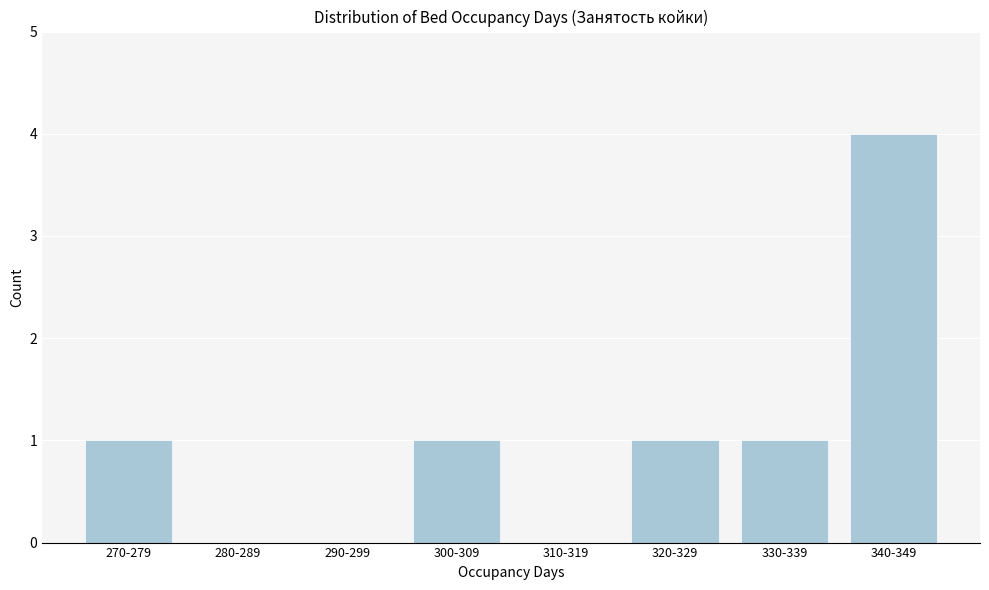

Reading left to right, transcribe all the data shown in this chart.

270-279=1	280-289=0	290-299=0	300-309=1	310-319=0	320-329=1	330-339=1	340-349=4